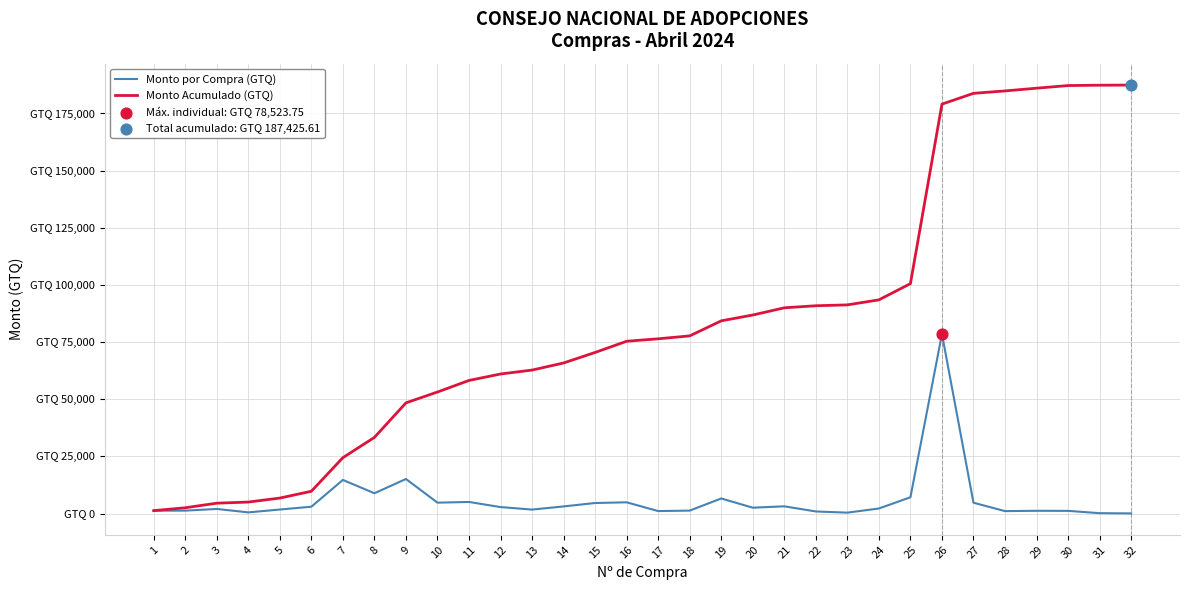

Does the chart have visible grid lines?

Yes